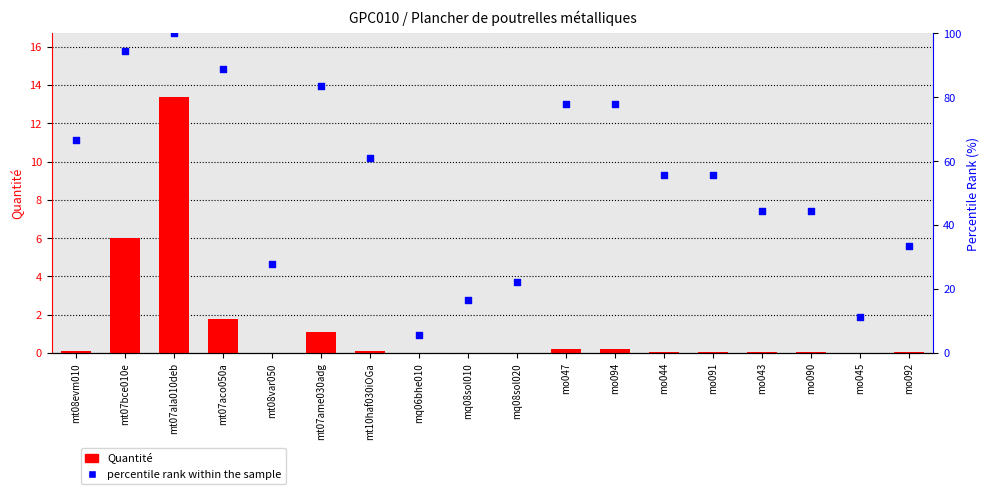

At which category is the sum across all series the highest?

mt07ala010deb